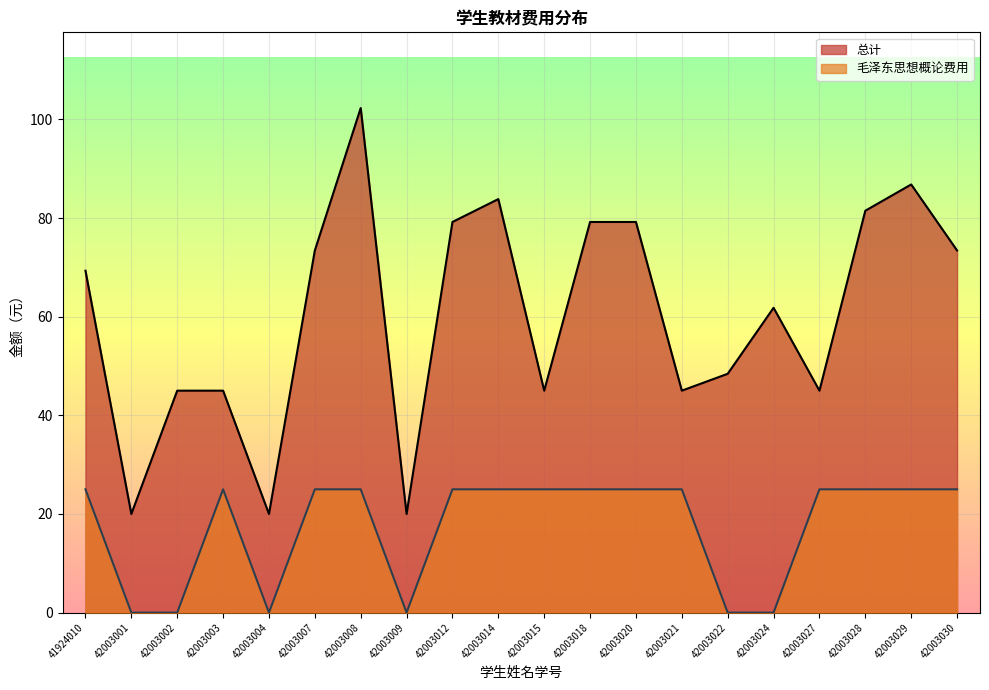

Rank the series by their maximum value, from highest to lowest.

总计, 毛泽东思想概论费用